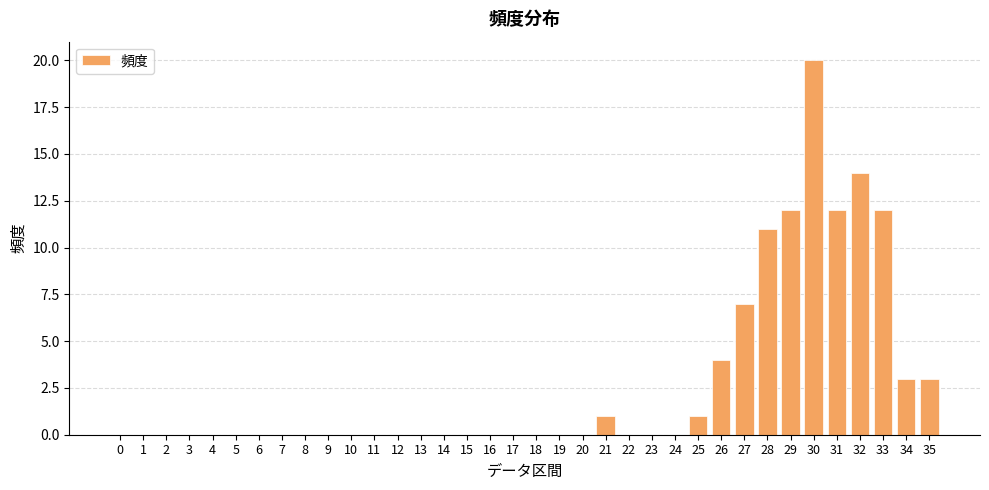

How many data points does each series have?

36